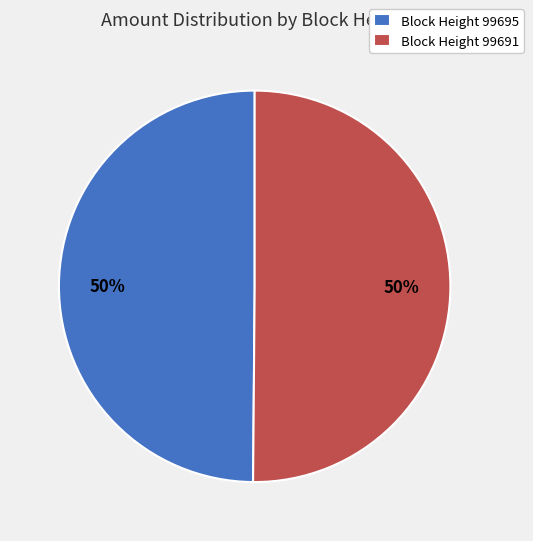

How many segments does this pie chart have?

2